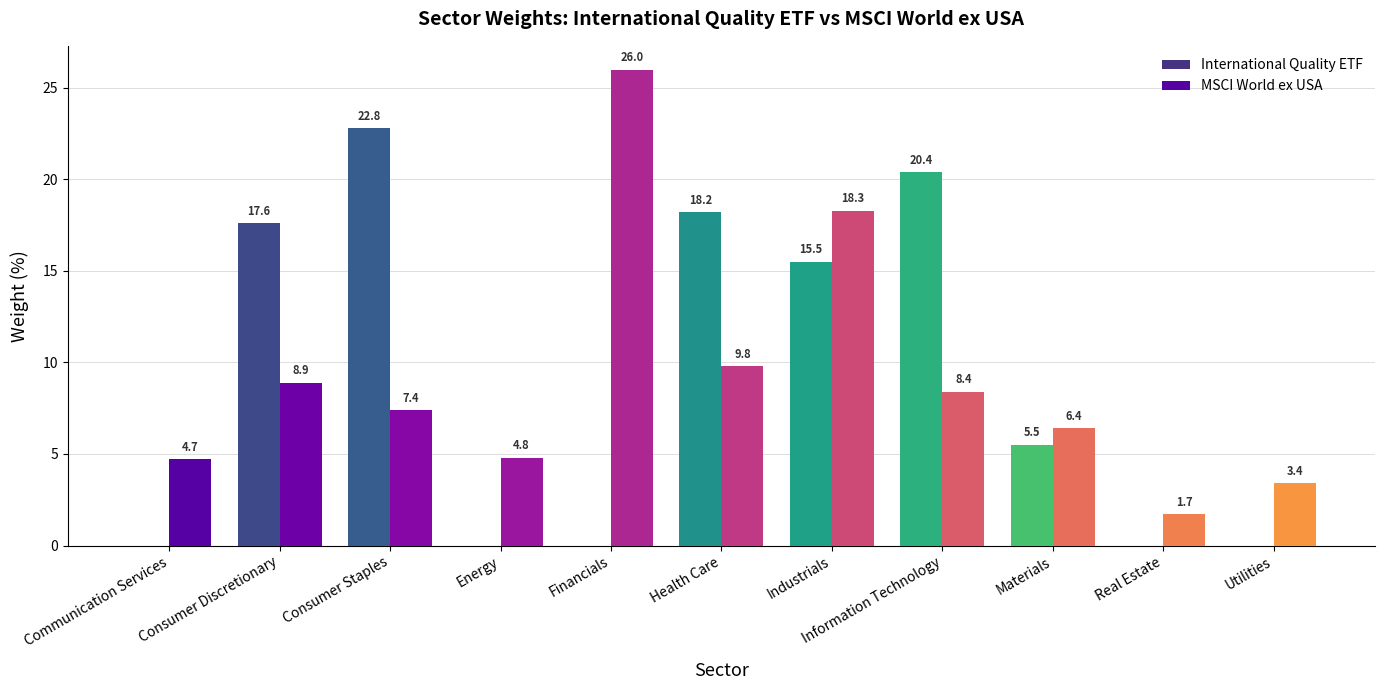

Between Communication Services and Real Estate, which series saw the biggest shift?

MSCI World ex USA